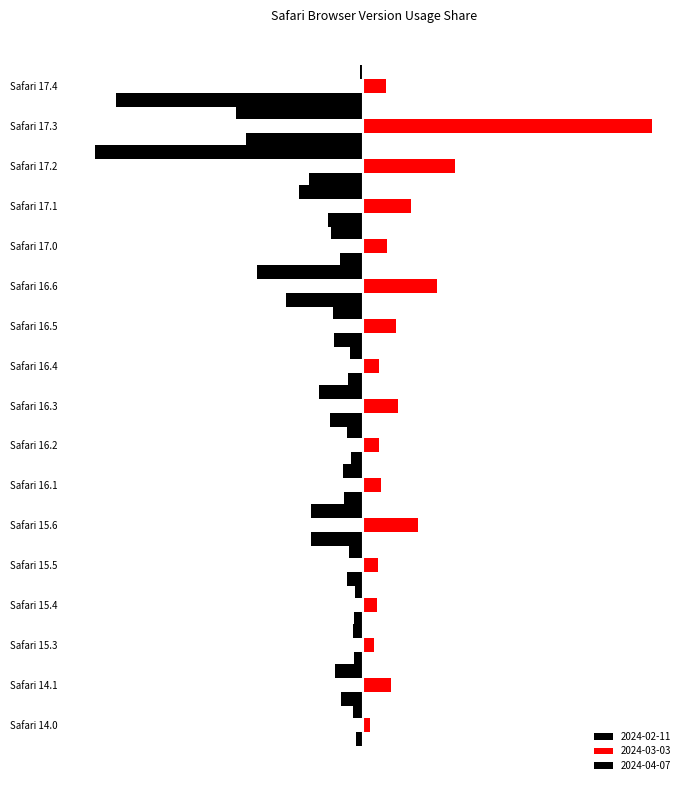

What is the difference between the 2024-02-11 values at Safari 17.3 and Safari 16.6?

0.2